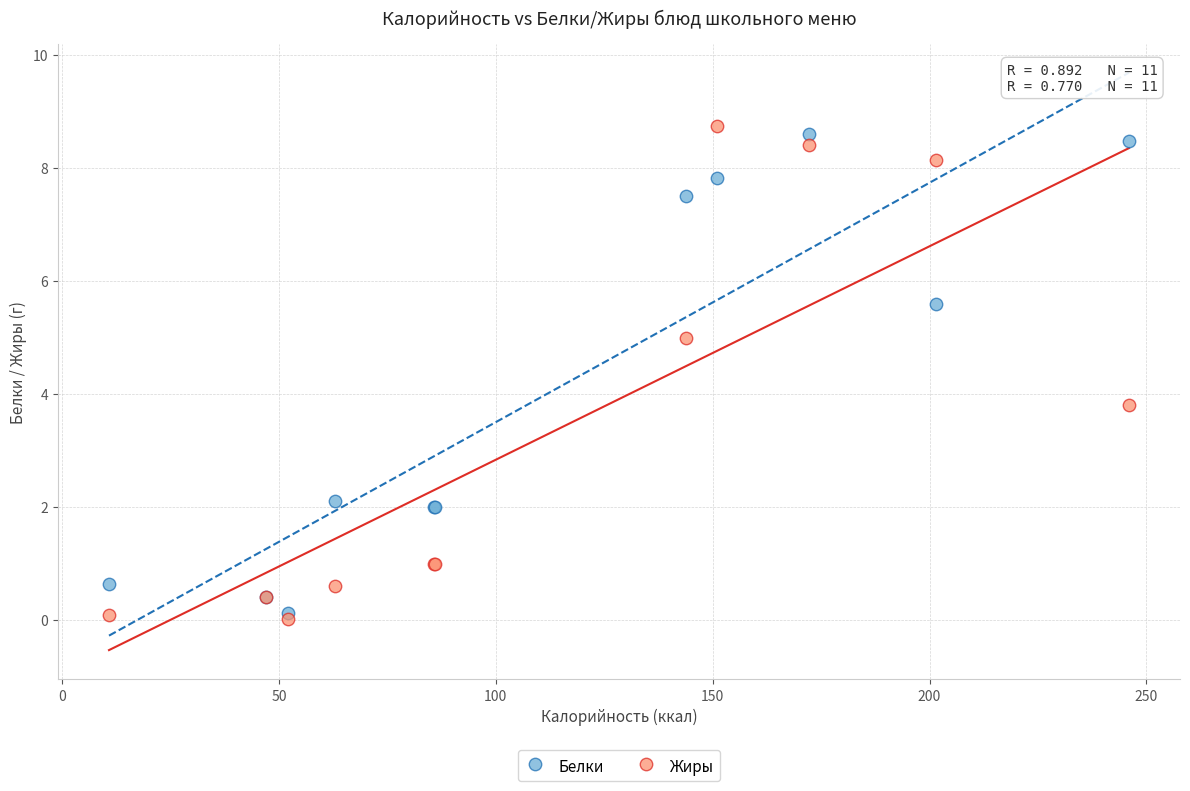

In the Белки series, what Y value is closest to 4?

5.6